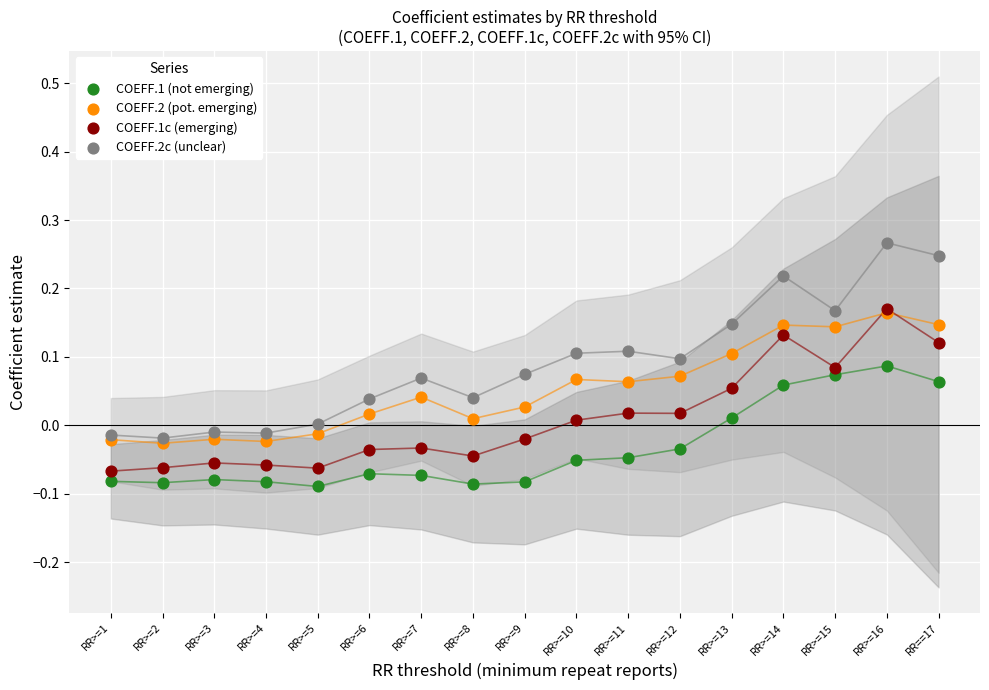

Which series has the widest spread of Y values?

COEFF.2c (unclear)